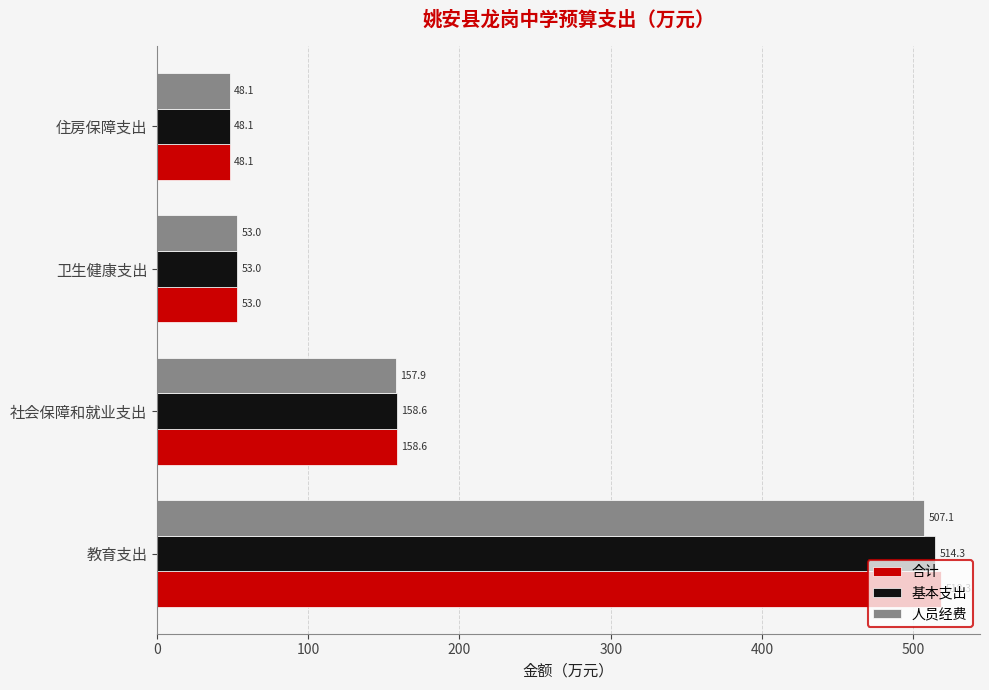

What is the approximate value of 合计 at 教育支出?

518.3